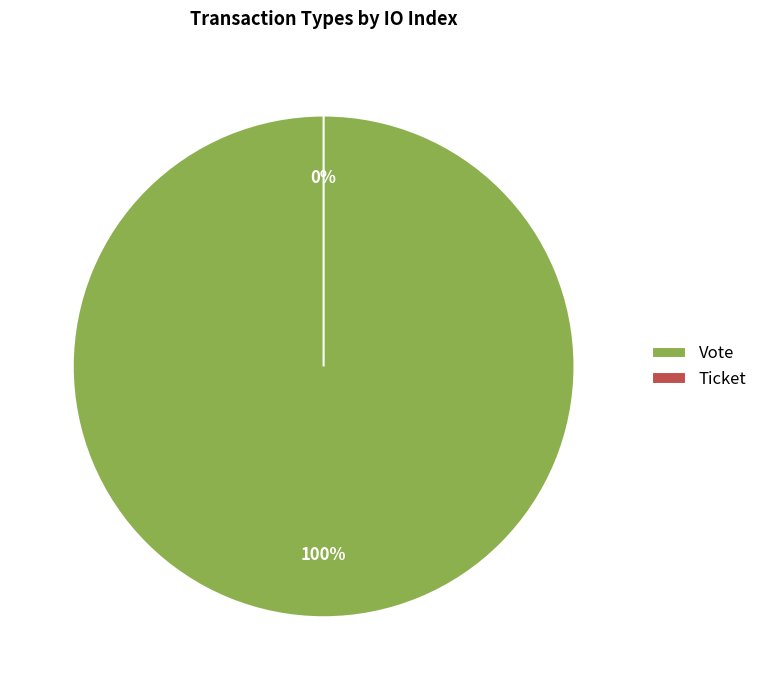

Which slice represents more than half of the pie?

Vote